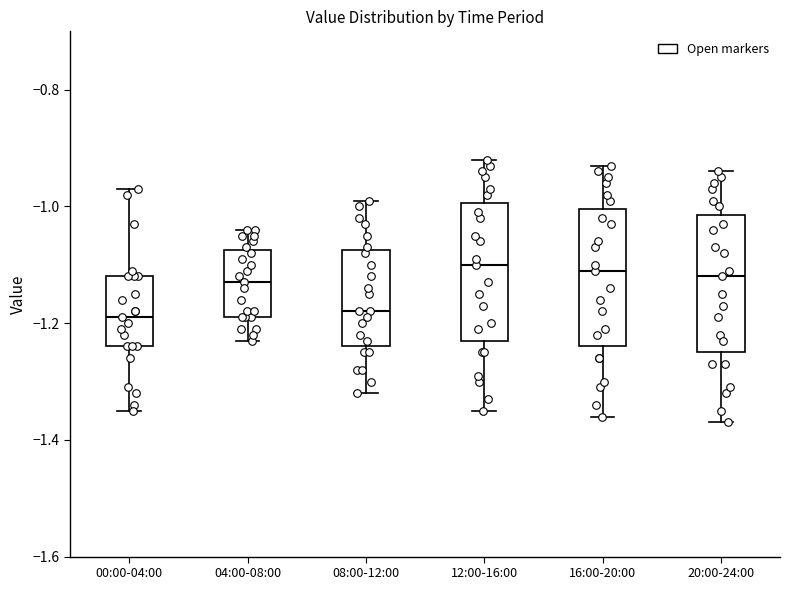

Reading left to right, read every box against the y-axis: the position of its median line, the range the box covers, and the ends of its whiskers. The values are not printed on the chart, so give them approximately, as read against the axis.

00:00-04:00: median -1.18, box -1.24 to -1.12, whiskers -1.34 to -0.96
04:00-08:00: median -1.12, box -1.18 to -1.08, whiskers -1.22 to -1.04
08:00-12:00: median -1.18, box -1.24 to -1.08, whiskers -1.32 to -0.98
12:00-16:00: median -1.10, box -1.22 to -1.00, whiskers -1.34 to -0.92
16:00-20:00: median -1.10, box -1.24 to -1.00, whiskers -1.36 to -0.92
20:00-24:00: median -1.12, box -1.24 to -1.02, whiskers -1.36 to -0.94